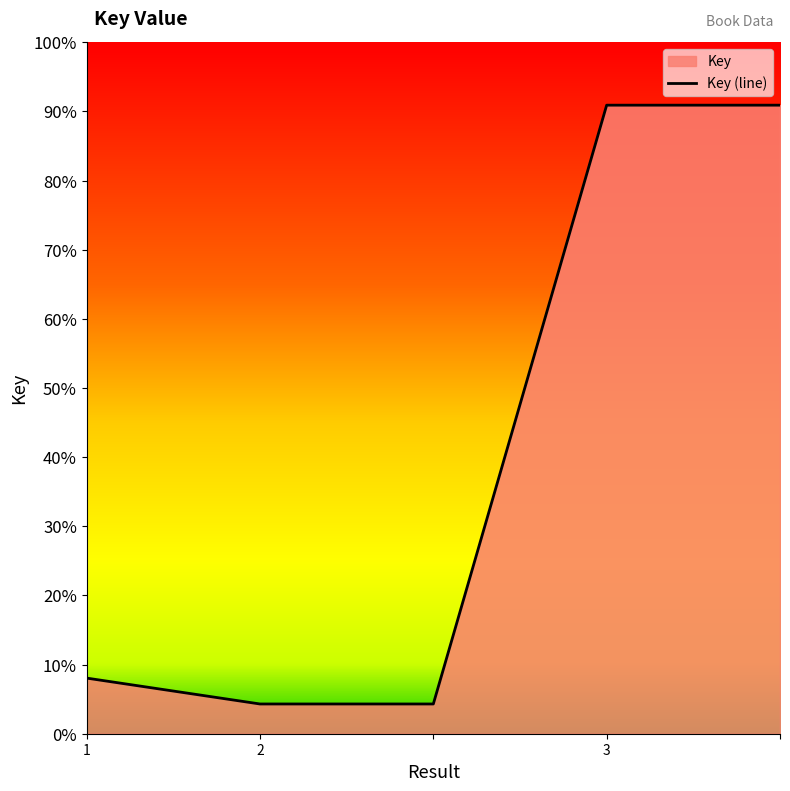

The value at 3 is 0.9. True or false?

True